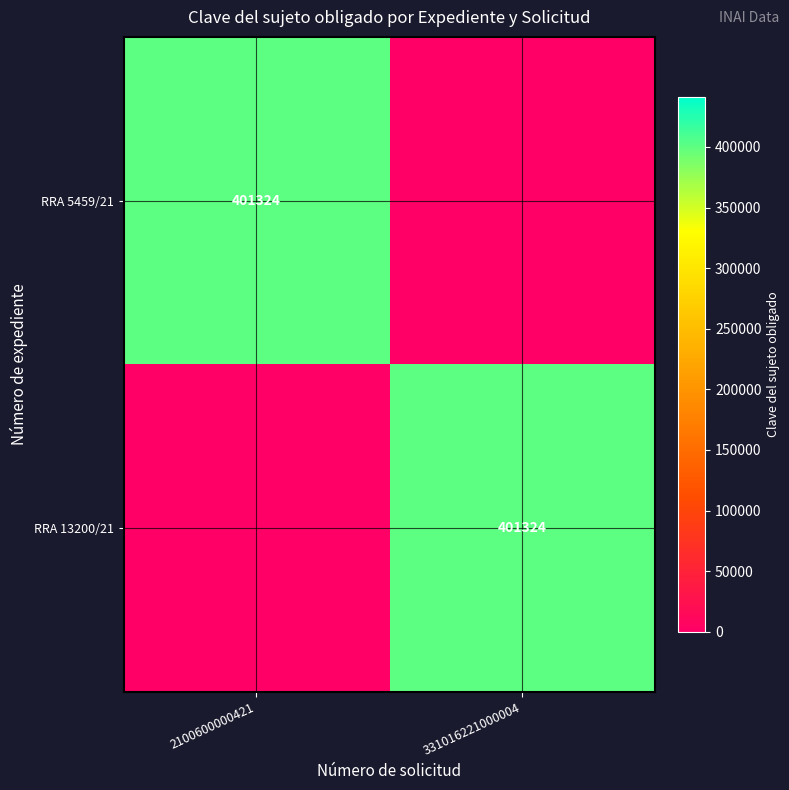

What is the average value of the RRA 5459/21 series?

200662